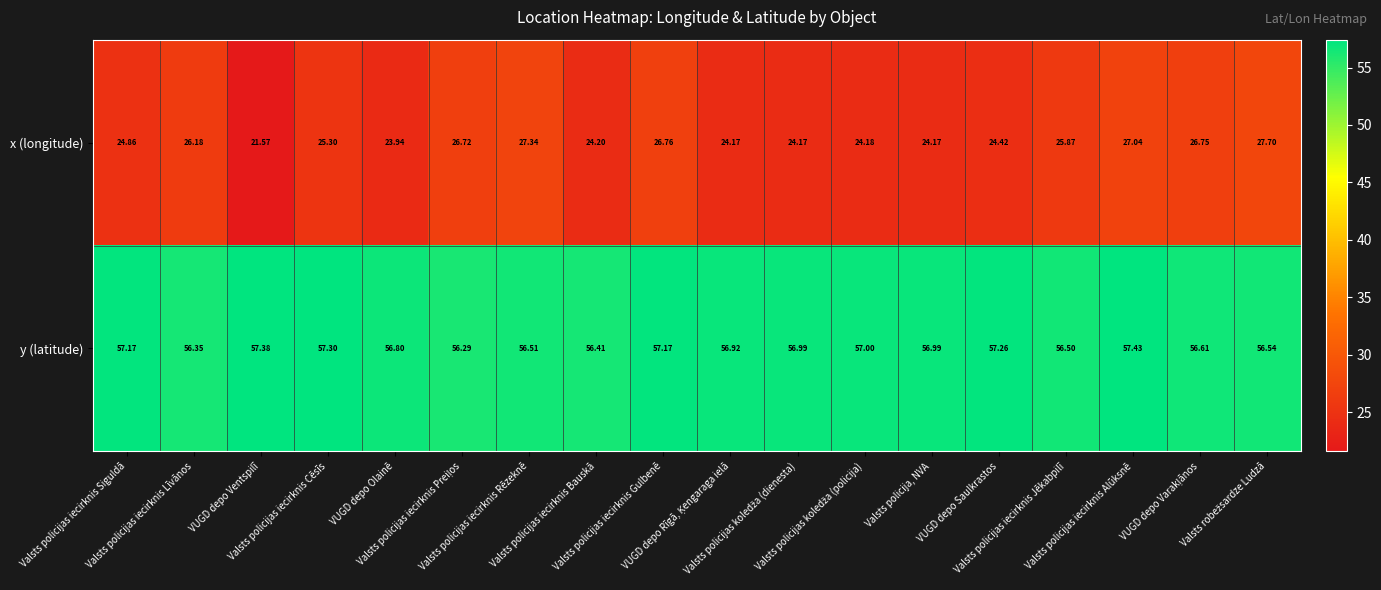

Rank the series by their average value, from highest to lowest.

y (latitude), x (longitude)